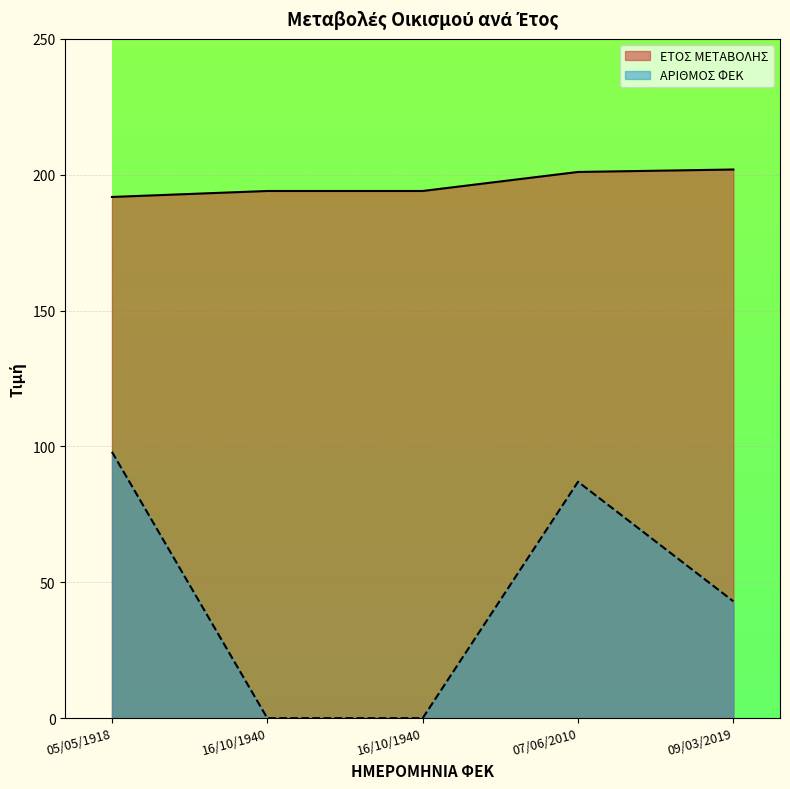

Rank the series by their maximum value, from highest to lowest.

ΕΤΟΣ ΜΕΤΑΒΟΛΗΣ, ΑΡΙΘΜΟΣ ΦΕΚ